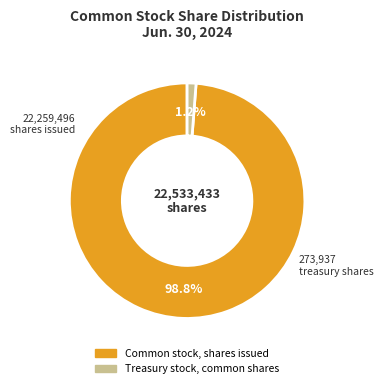

Which has a higher value, Common stock, shares issued or Treasury stock, common shares?

Common stock, shares issued